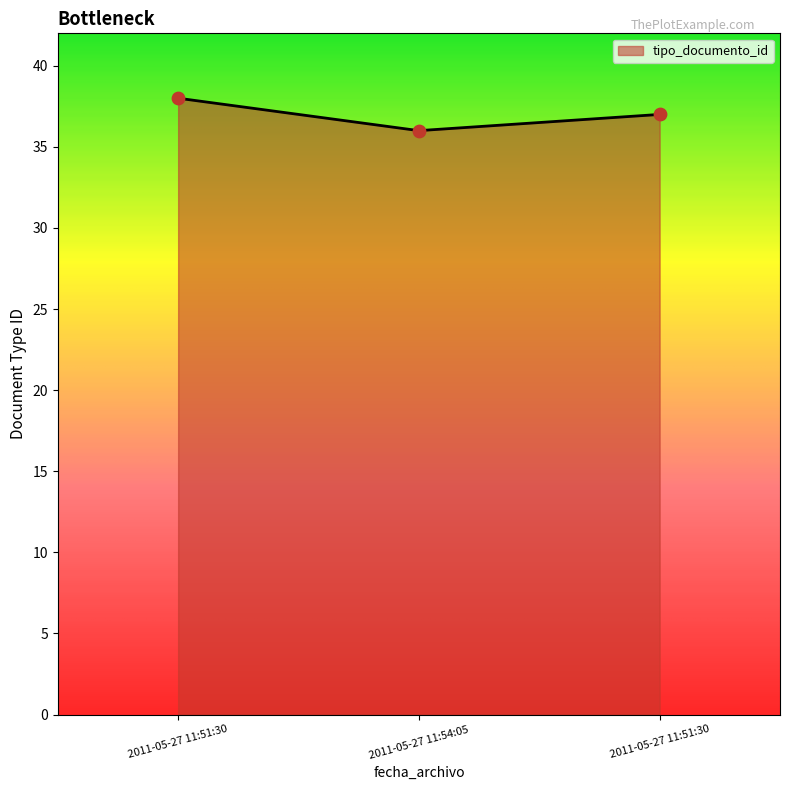

How many distinct data groups are displayed?

1